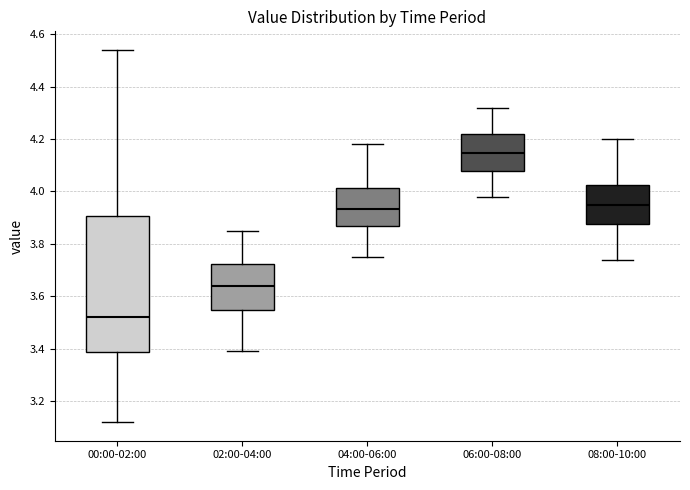

Where is the upper edge of the box for 08:00-10:00 on the y-axis? The values are not printed on the chart, so give them approximately, as read against the axis.

4.02